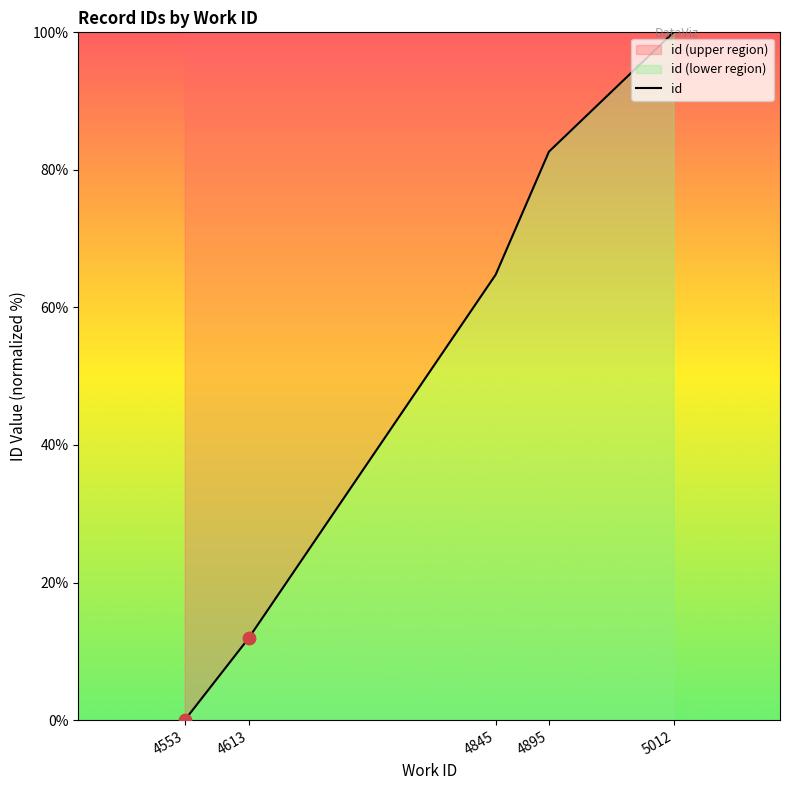

Which has a higher value, 4895 or 4613?

4895